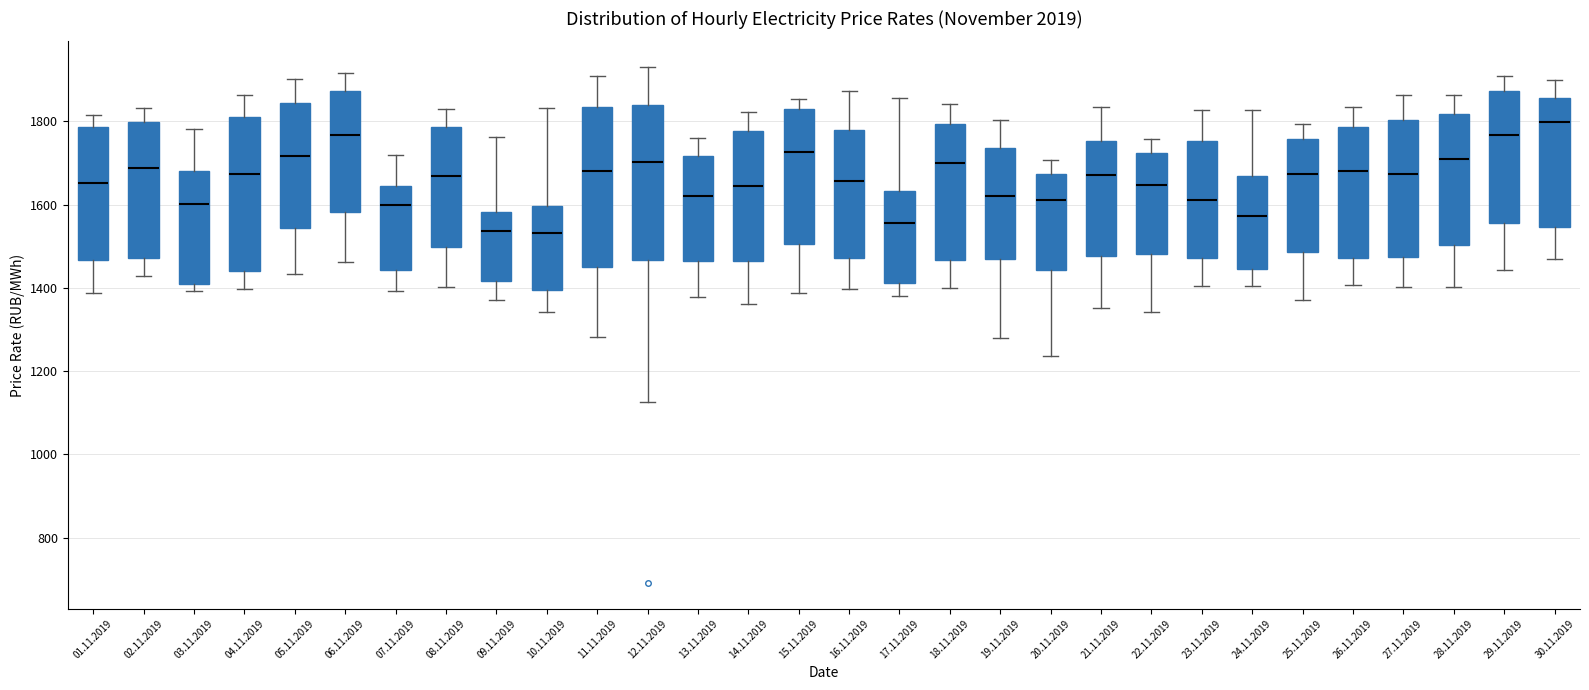

Reading left to right, read every box against the y-axis: the position of its median line, the range the box covers, and the ends of its whiskers. The values are not printed on the chart, so give them approximately, as read against the axis.

01.11.2019: median 1660, box 1460 to 1780, whiskers 1380 to 1820
02.11.2019: median 1680, box 1480 to 1800, whiskers 1420 to 1840
03.11.2019: median 1600, box 1400 to 1680, whiskers 1400 (just below the box's lower edge) to 1780
04.11.2019: median 1680, box 1440 to 1800, whiskers 1400 to 1860
05.11.2019: median 1720, box 1540 to 1840, whiskers 1440 to 1900
06.11.2019: median 1760, box 1580 to 1880, whiskers 1460 to 1920
07.11.2019: median 1600, box 1440 to 1640, whiskers 1400 to 1720
08.11.2019: median 1660, box 1500 to 1780, whiskers 1400 to 1820
09.11.2019: median 1540, box 1420 to 1580, whiskers 1360 to 1760
10.11.2019: median 1540, box 1400 to 1600, whiskers 1340 to 1840
11.11.2019: median 1680, box 1440 to 1840, whiskers 1280 to 1900
12.11.2019: median 1700, box 1460 to 1840, whiskers 1120 to 1940
13.11.2019: median 1620, box 1460 to 1720, whiskers 1380 to 1760
14.11.2019: median 1640, box 1460 to 1780, whiskers 1360 to 1820
15.11.2019: median 1720, box 1500 to 1820, whiskers 1380 to 1860
16.11.2019: median 1660, box 1480 to 1780, whiskers 1400 to 1880
17.11.2019: median 1560, box 1420 to 1640, whiskers 1380 to 1860
18.11.2019: median 1700, box 1460 to 1800, whiskers 1400 to 1840
19.11.2019: median 1620, box 1480 to 1740, whiskers 1280 to 1800
20.11.2019: median 1620, box 1440 to 1680, whiskers 1240 to 1700
21.11.2019: median 1680, box 1480 to 1760, whiskers 1360 to 1840
22.11.2019: median 1640, box 1480 to 1720, whiskers 1340 to 1760
23.11.2019: median 1620, box 1480 to 1760, whiskers 1400 to 1820
24.11.2019: median 1580, box 1440 to 1660, whiskers 1400 to 1820
25.11.2019: median 1680, box 1480 to 1760, whiskers 1380 to 1800
26.11.2019: median 1680, box 1480 to 1780, whiskers 1400 to 1840
27.11.2019: median 1680, box 1480 to 1800, whiskers 1400 to 1860
28.11.2019: median 1720, box 1500 to 1820, whiskers 1400 to 1860
29.11.2019: median 1760, box 1560 to 1880, whiskers 1440 to 1900
30.11.2019: median 1800, box 1540 to 1860, whiskers 1460 to 1900